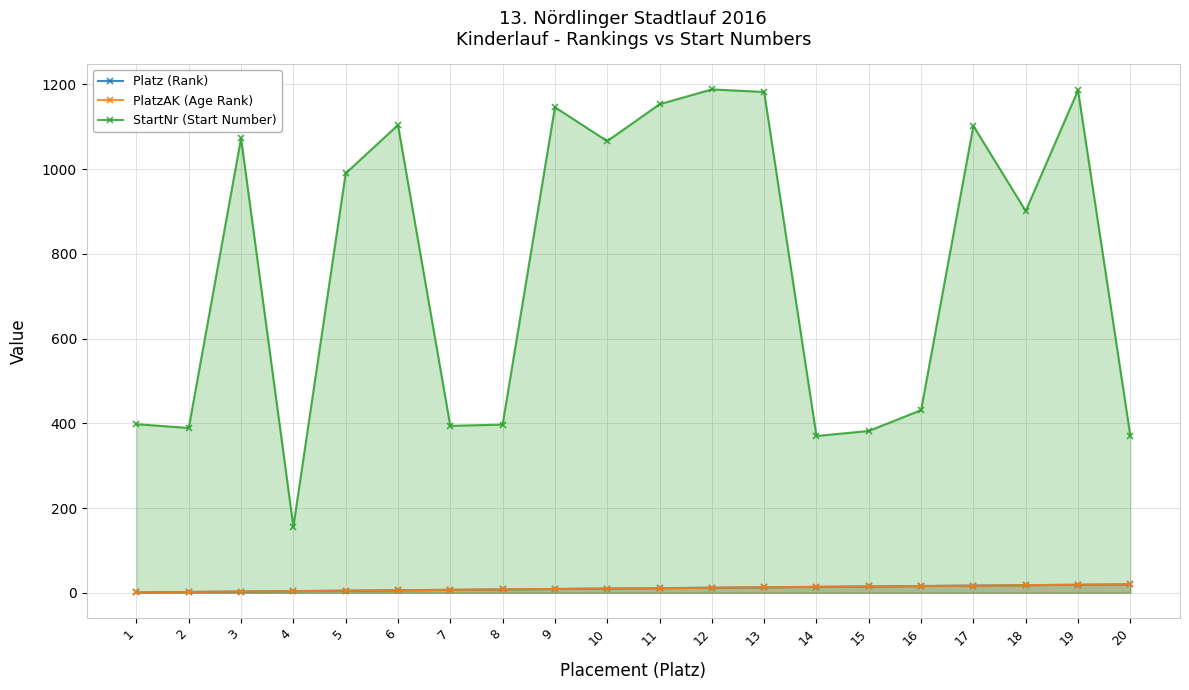

How many data points does each series have?

20